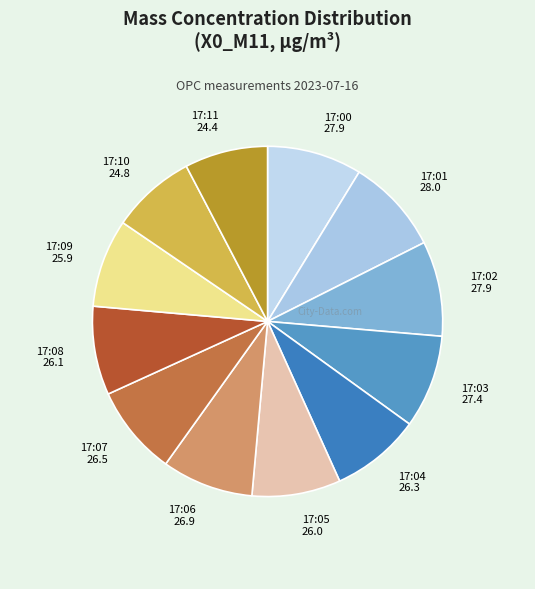

True or false: 17:07 accounts for 8% of the total.

True